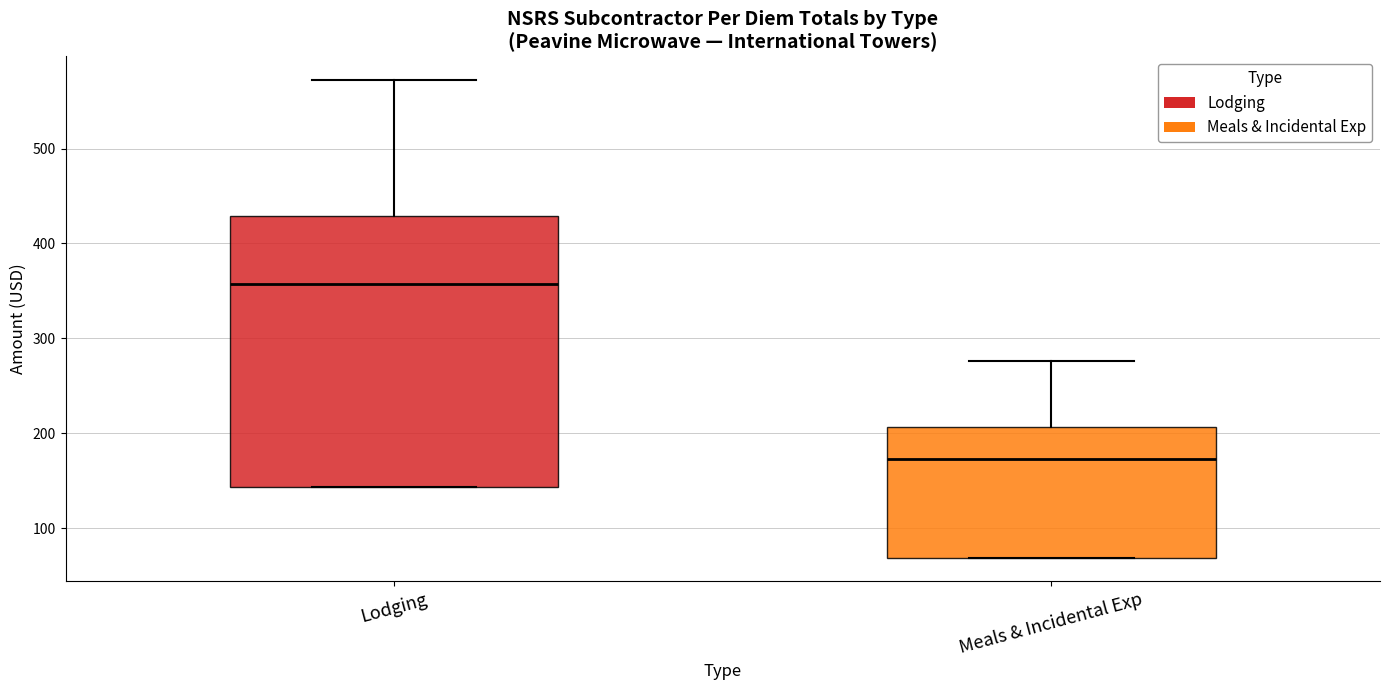

Which box's median line is the highest?

Lodging